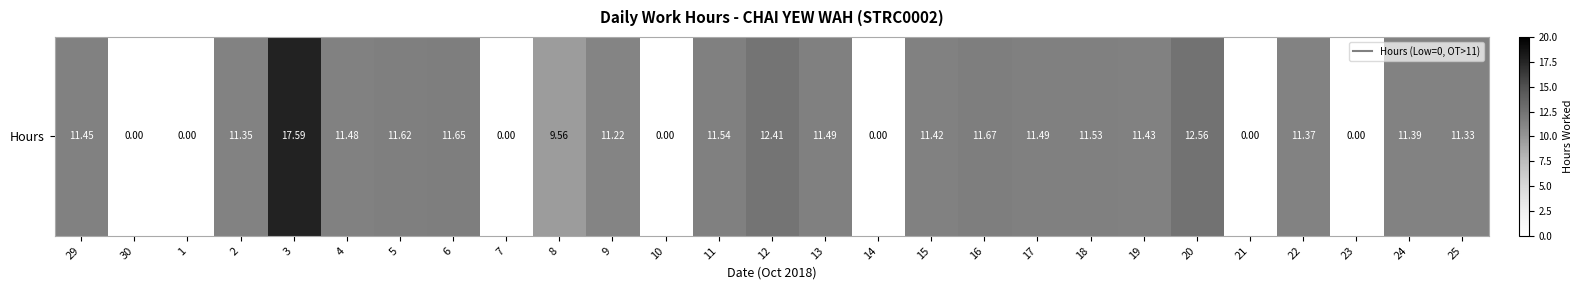

Reading left to right, what are all the values shown in this chart?

29=11.4	30=0.0	1=0.0	2=11.3	3=17.6	4=11.5	5=11.6	6=11.7	7=0.0	8=9.6	9=11.2	10=0.0	11=11.5	12=12.4	13=11.5	14=0.0	15=11.4	16=11.7	17=11.5	18=11.5	19=11.4	20=12.6	21=0.0	22=11.4	23=0.0	24=11.4	25=11.3